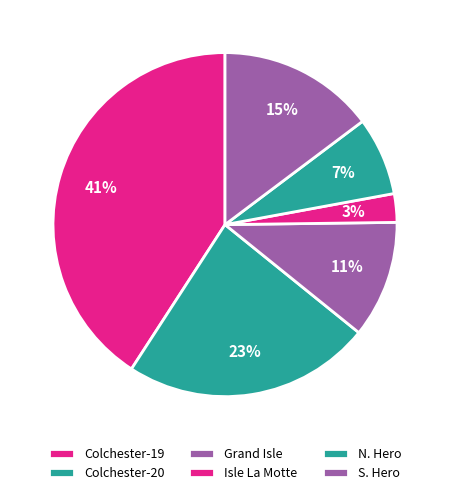

How many segments does this pie chart have?

6